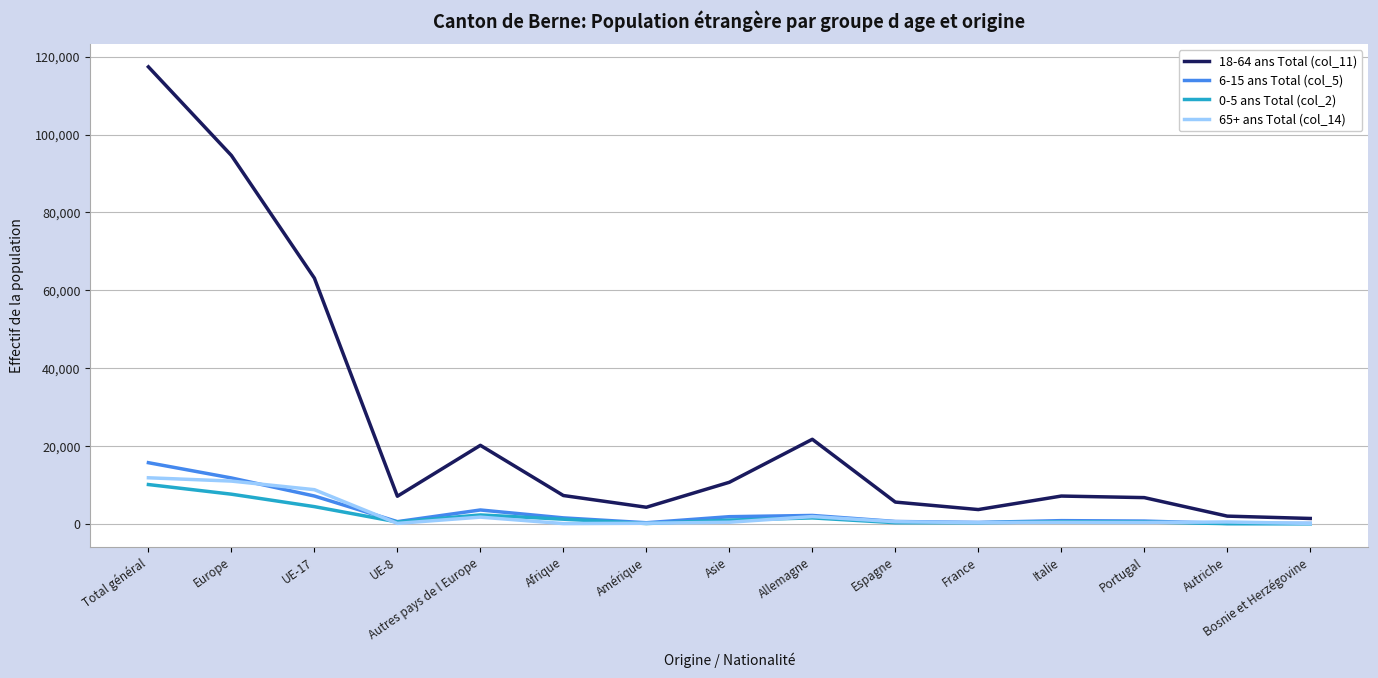

What is the greatest value displayed?

117371